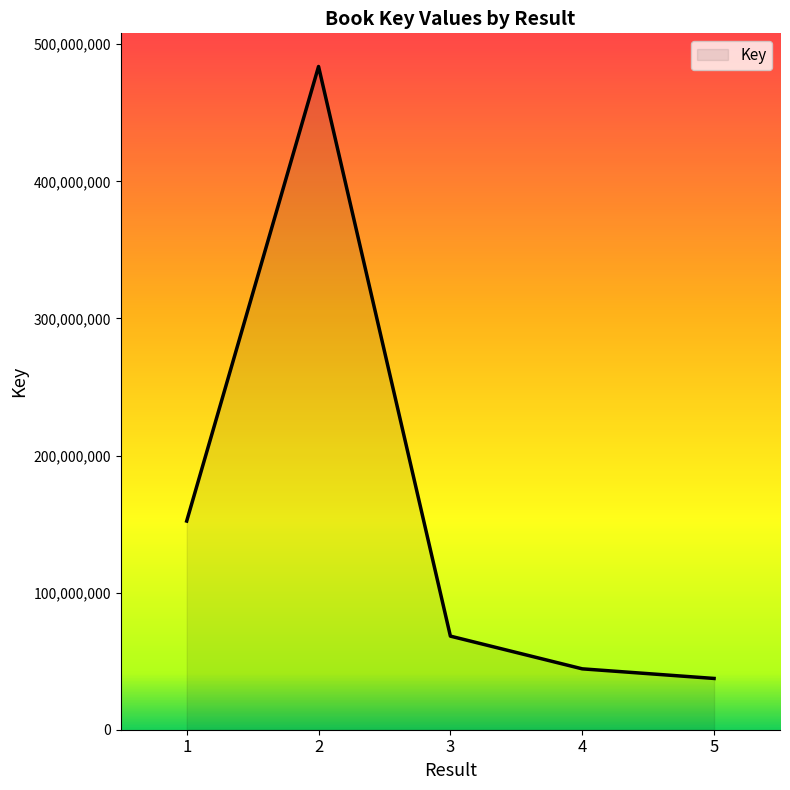

The value at 2 is 667933211. True or false?

False